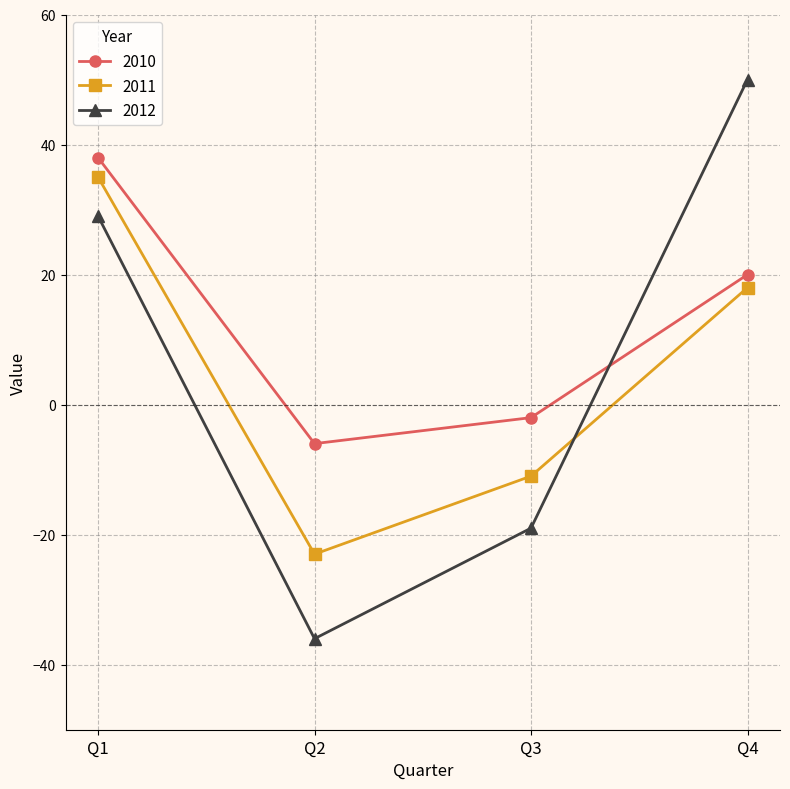

True or false: 2010 has more than 0 interior local peaks.

False